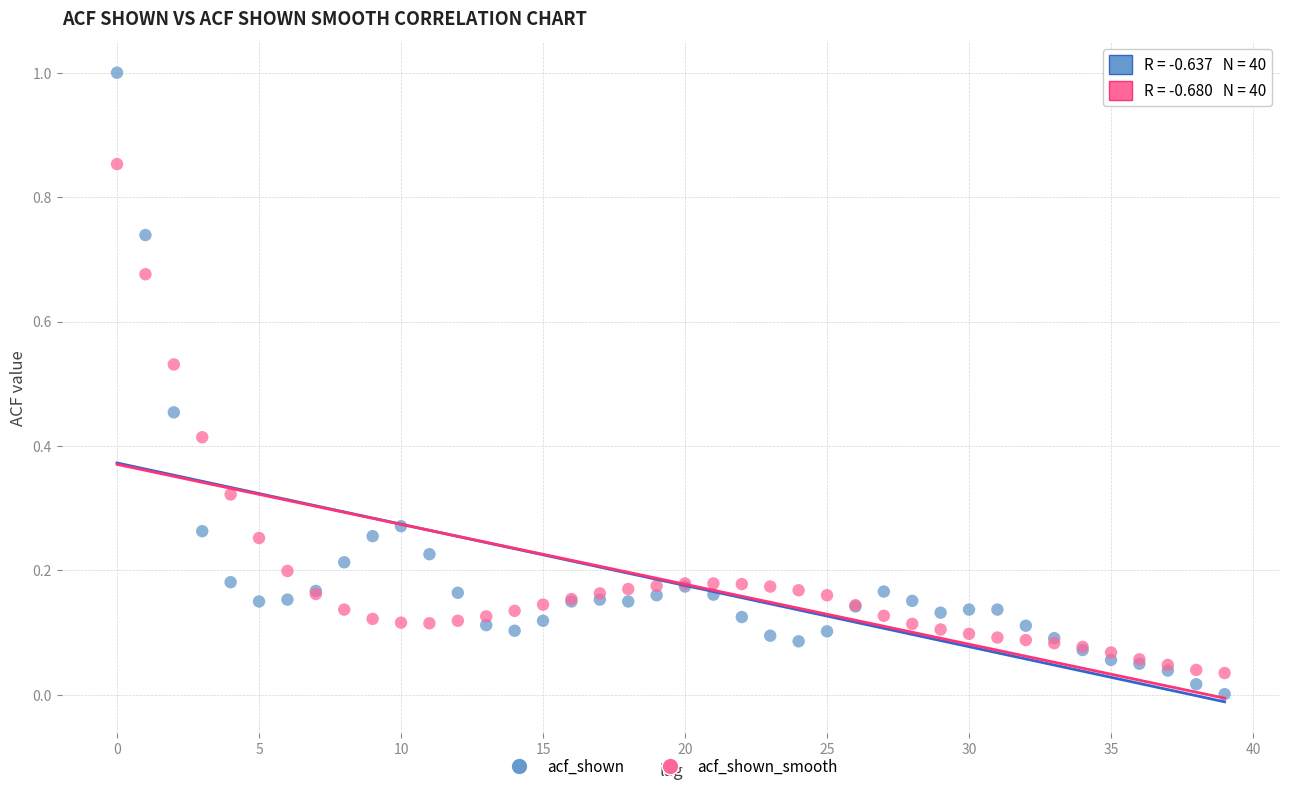

Which series contains the highest Y value?

acf_shown